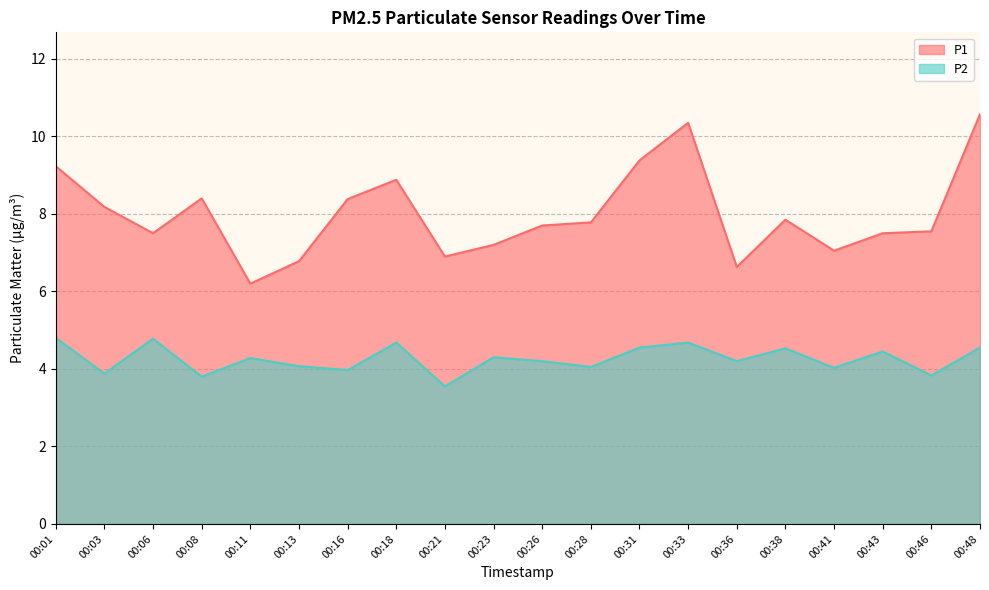

How many data points in P1 are less than 7?

4